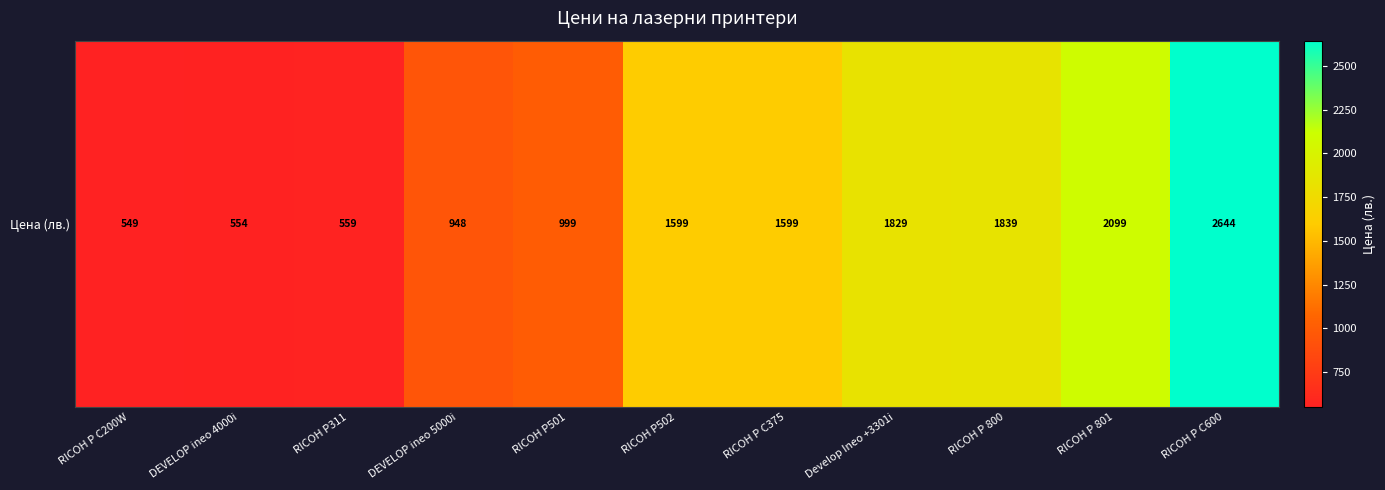

What is the smallest value displayed?

549.0